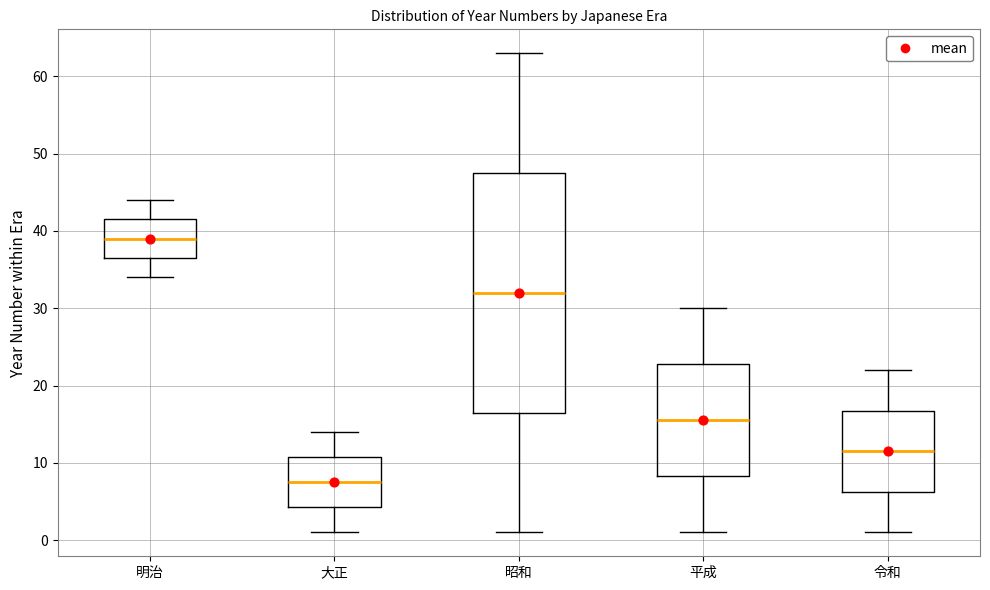

Which box's median line is the lowest?

大正